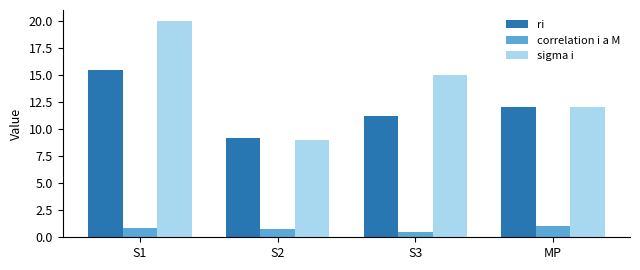

What is the label of the 4th bar from the left?

MP